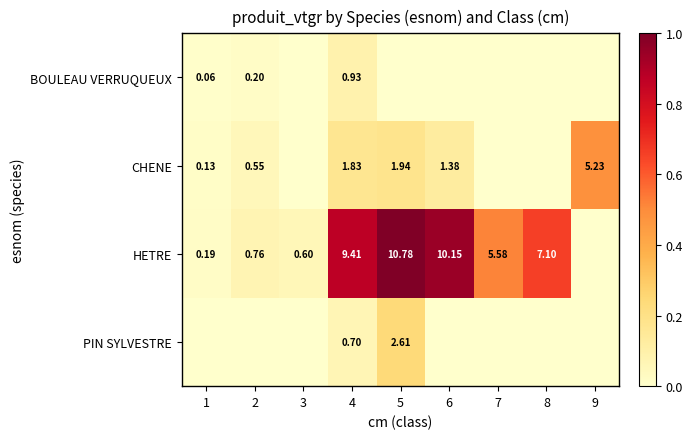

Is the value of CHENE at 6 greater than the value of HETRE at 1?

Yes